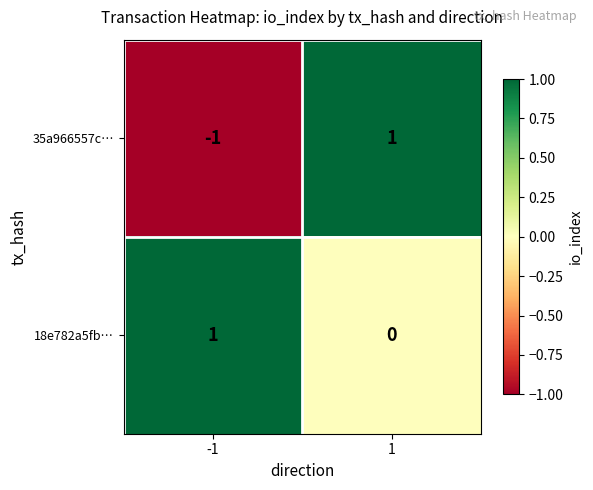

List the series in order of their overall mean, highest first.

18e782a5fb…, 35a966557c…